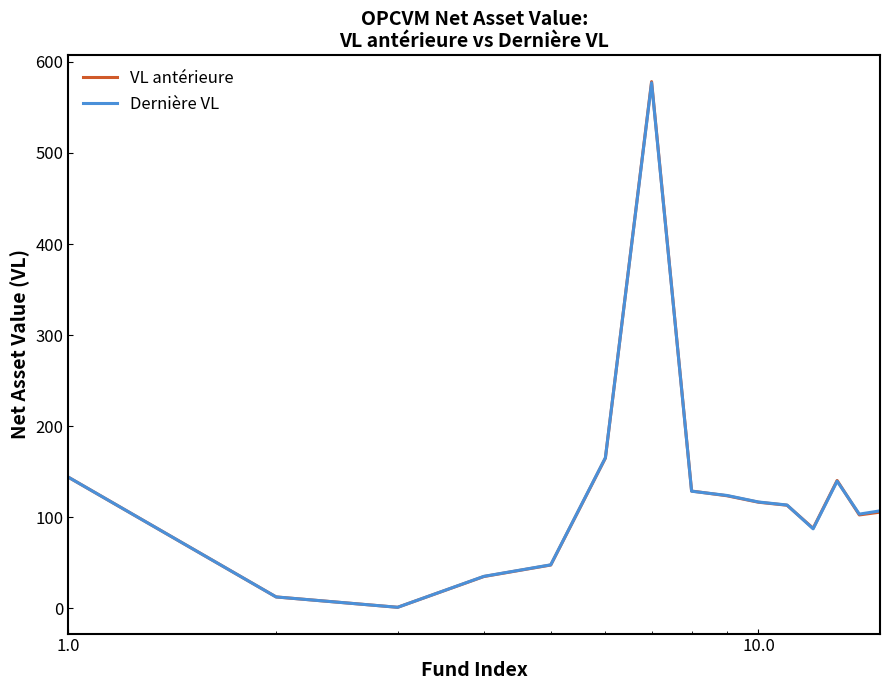

Which series has the largest range (max minus min)?

VL antérieure